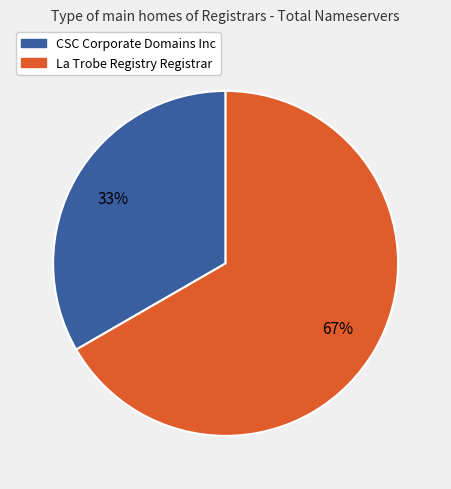

Do CSC Corporate Domains Inc and La Trobe Registry Registrar together represent more than half of the pie?

Yes